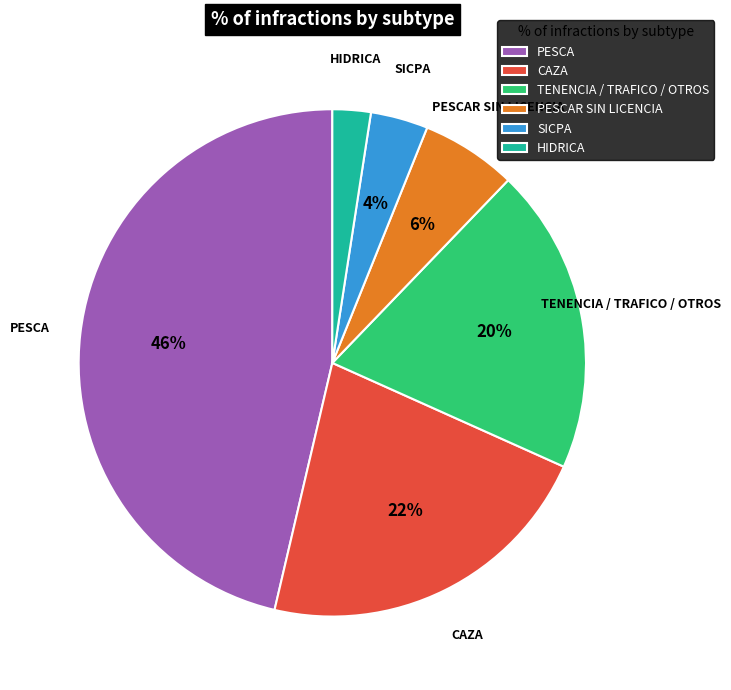

Is it true that TENENCIA / TRAFICO / OTROS is 7% of the pie?

False